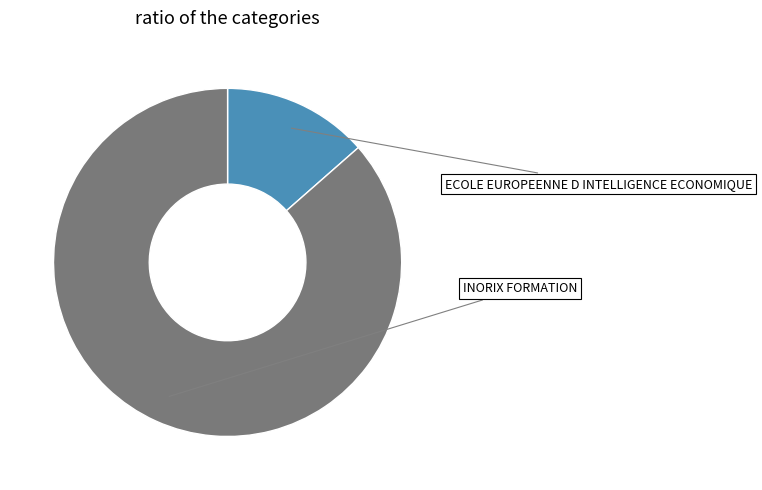

What is the smallest slice in the pie chart?

ECOLE EUROPEENNE D INTELLIGENCE ECONOMIQUE